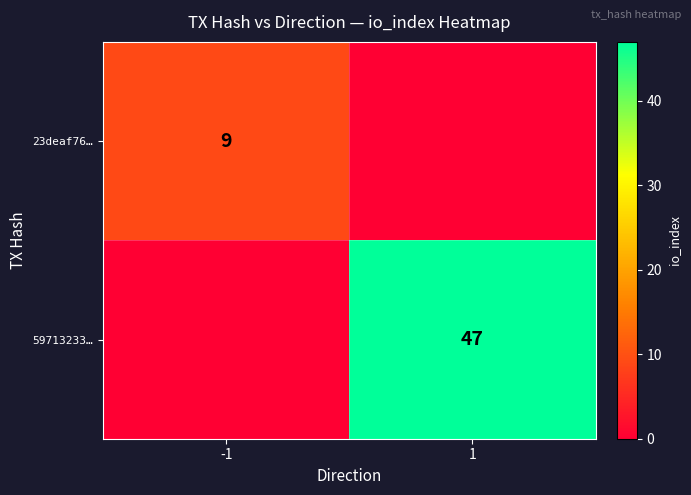

What is the total value across all series at -1?

9